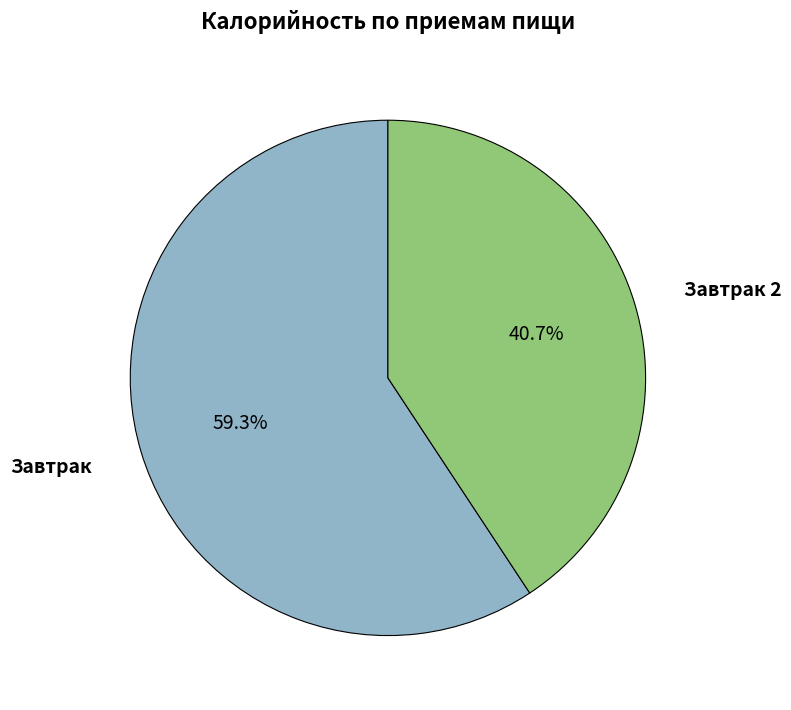

Does any single category account for the majority?

Yes